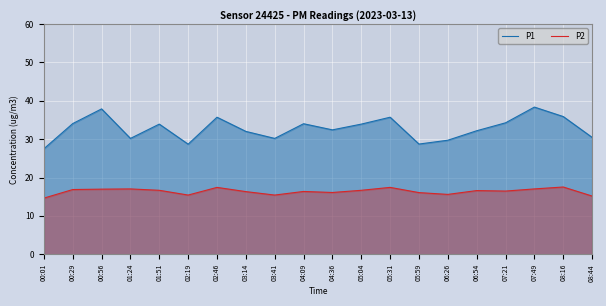

At which category does P1 reach its first local valley?

01:24